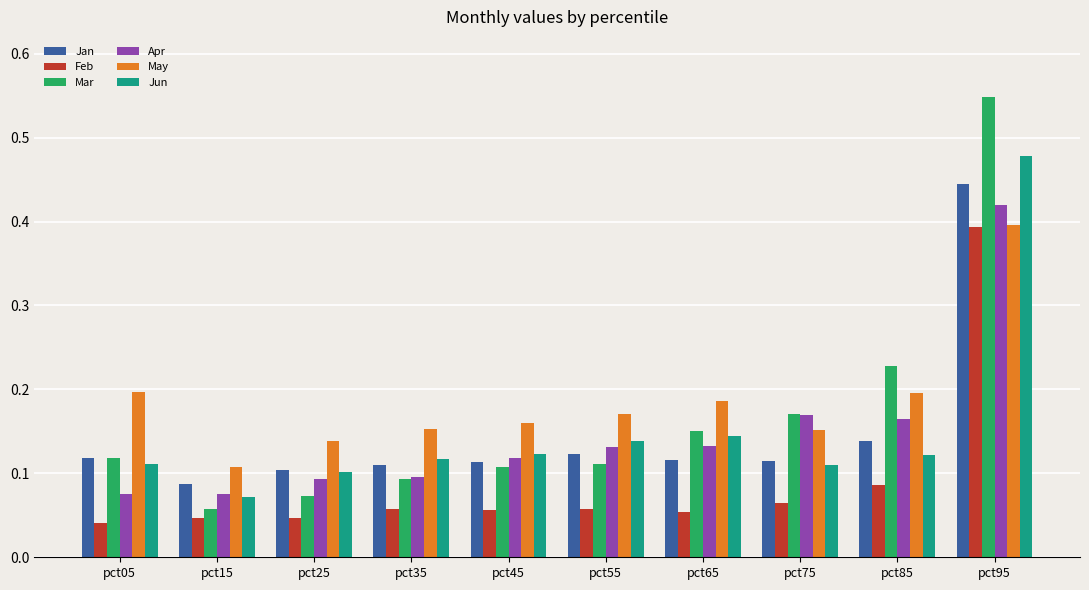

True or false: May has a value of 0.1 at pct35.

False